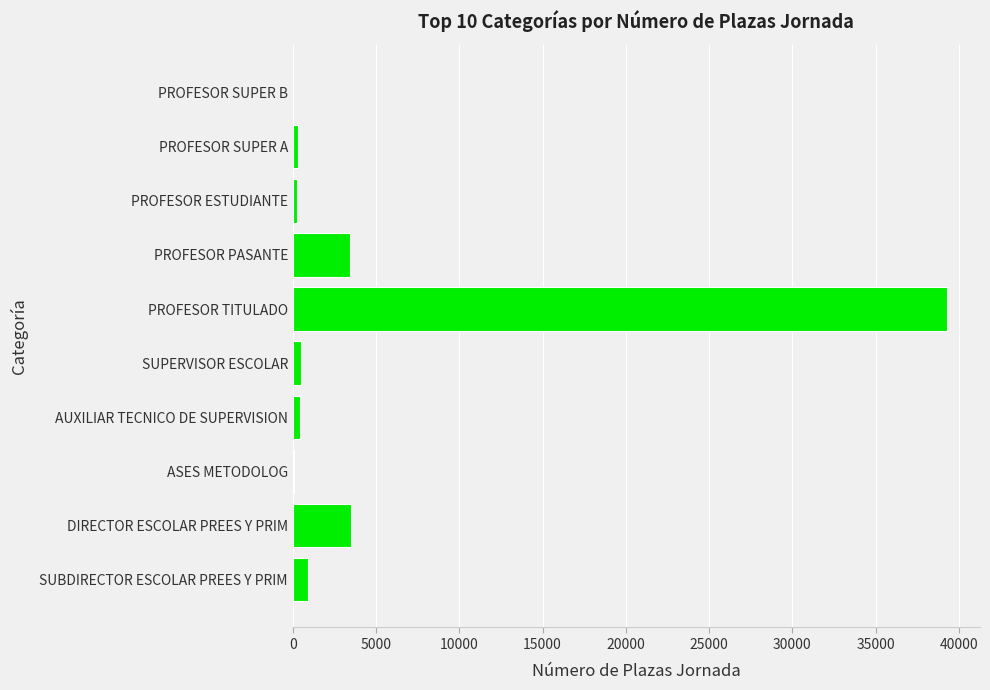

What is the sum of all values?

48801